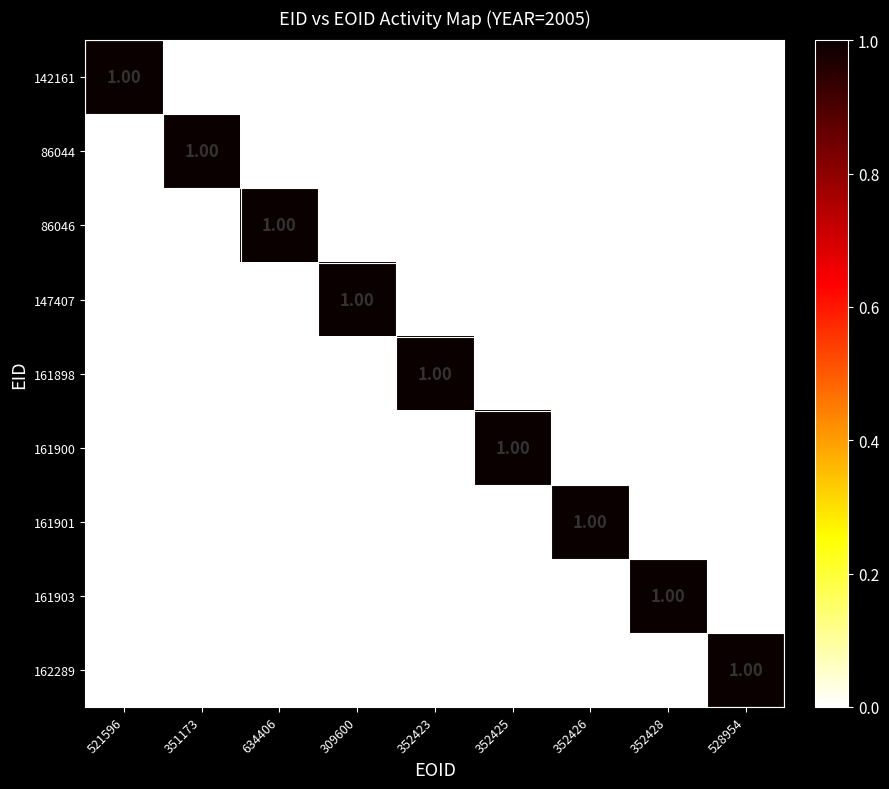

Count the number of data series in this chart.

9